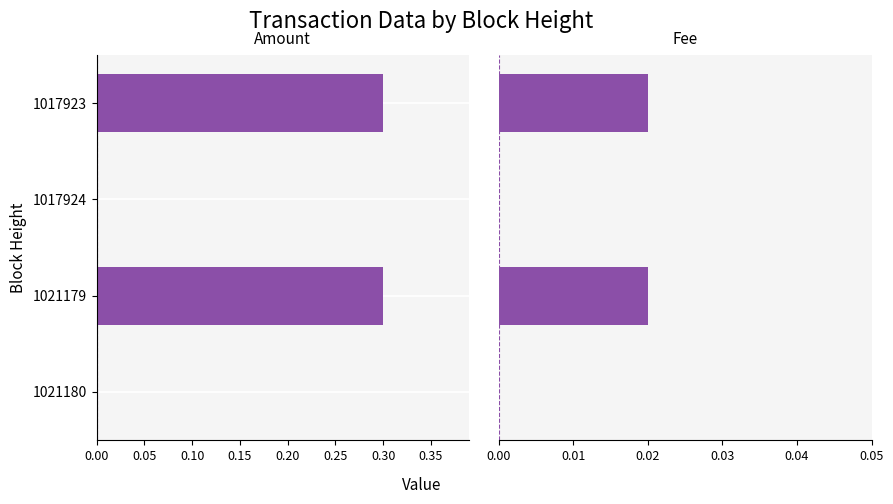

Which series has the widest spread of values?

Amount